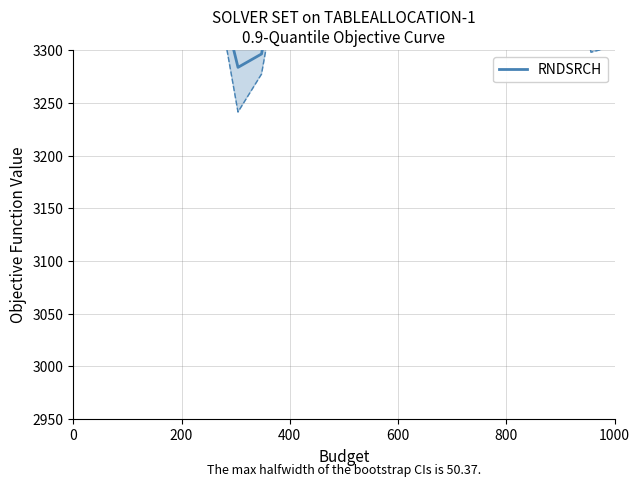

How many points are lower than both their immediate neighbors (excluding endpoints)?

4